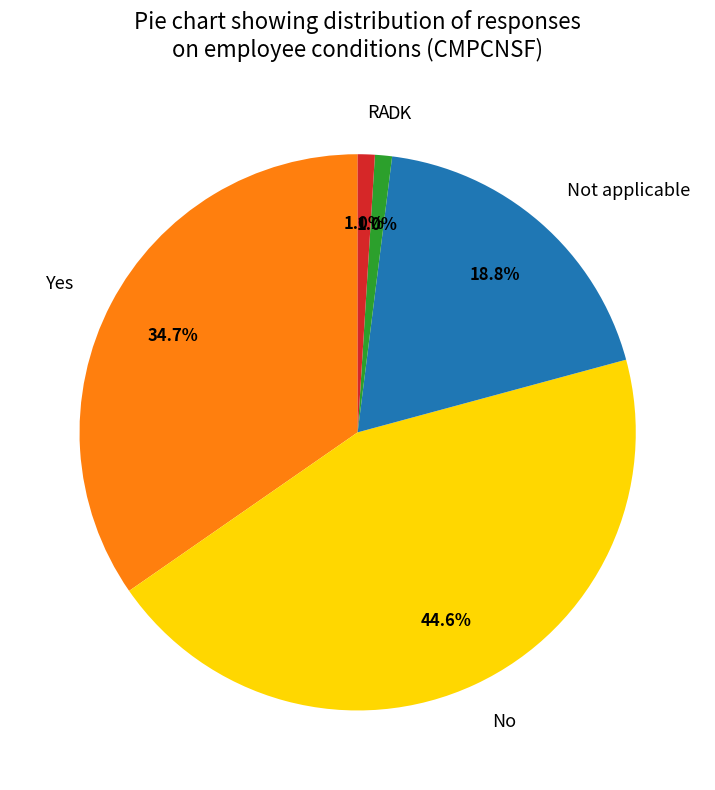

Does DK account for over 50% of the chart?

No